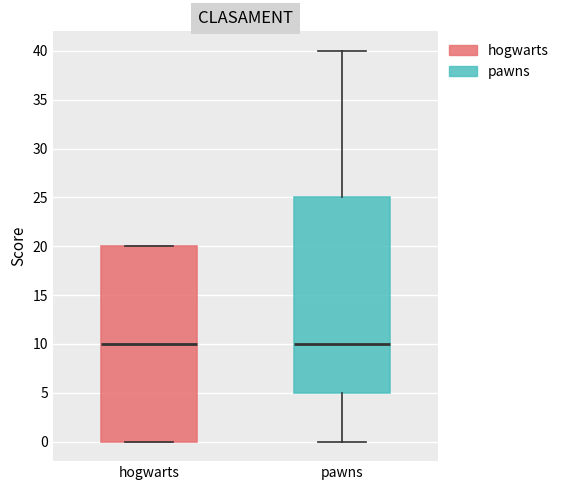

Where is the lower edge of the box for hogwarts on the y-axis? The values are not printed on the chart, so give them approximately, as read against the axis.

0